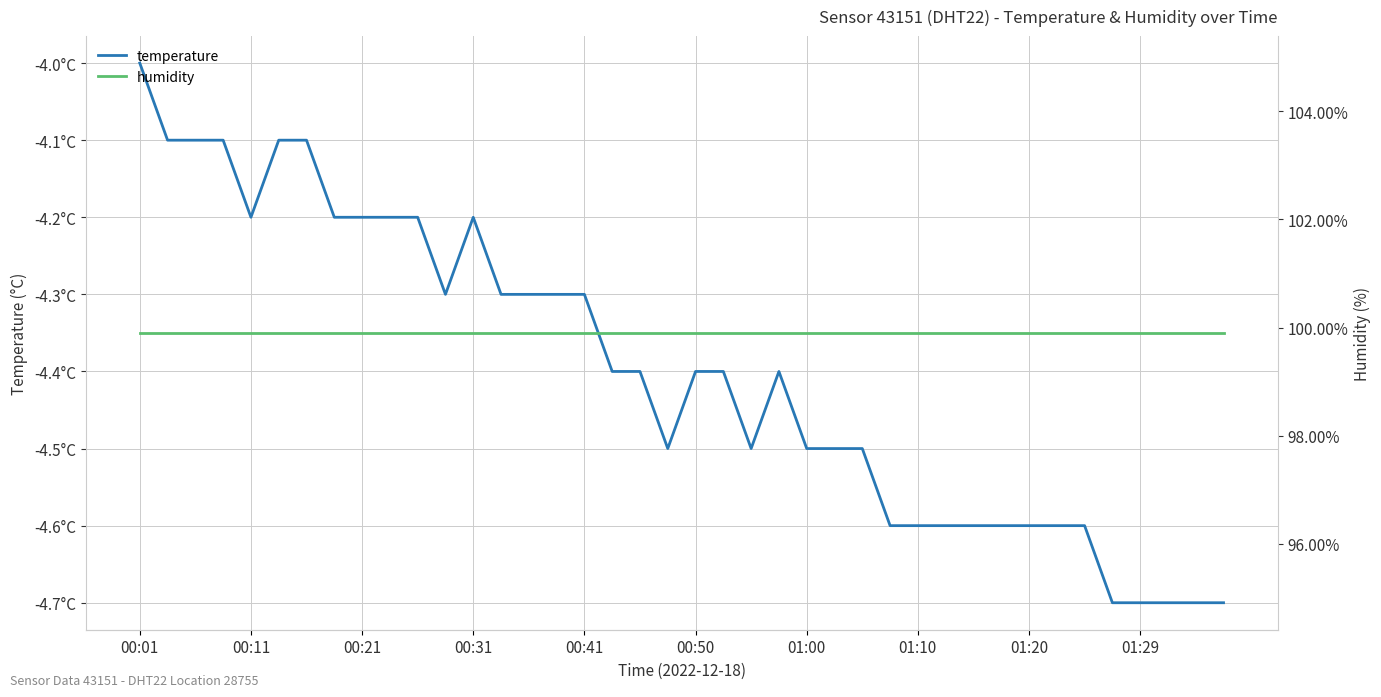

Reading left to right, list all the values displayed in this chart.

temperature: -4.0	-4.1	-4.1	-4.1	-4.2	-4.1	-4.1	-4.2	-4.2	-4.2	-4.2	-4.3	-4.2	-4.3	-4.3	-4.3	-4.3	-4.4	-4.4	-4.5	-4.4	-4.4	-4.5	-4.4	-4.5	-4.5	-4.5	-4.6	-4.6	-4.6	-4.6	-4.6	-4.6	-4.6	-4.6	-4.7	-4.7	-4.7	-4.7	-4.7
humidity: 99.9	99.9	99.9	99.9	99.9	99.9	99.9	99.9	99.9	99.9	99.9	99.9	99.9	99.9	99.9	99.9	99.9	99.9	99.9	99.9	99.9	99.9	99.9	99.9	99.9	99.9	99.9	99.9	99.9	99.9	99.9	99.9	99.9	99.9	99.9	99.9	99.9	99.9	99.9	99.9